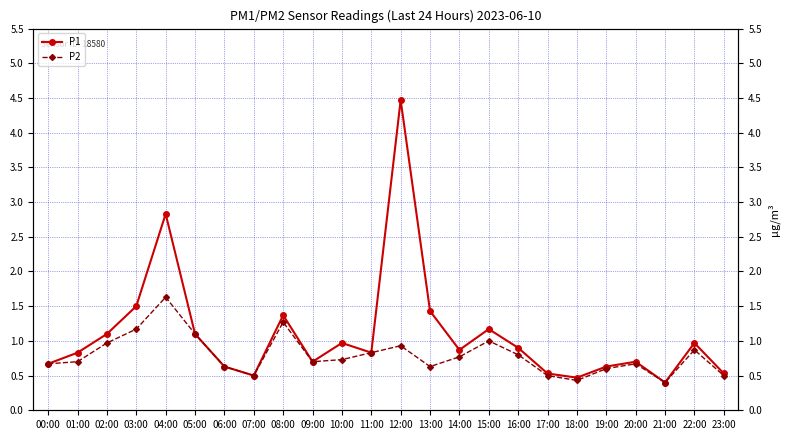

True or false: P2 and P1 intersect in this chart.

False